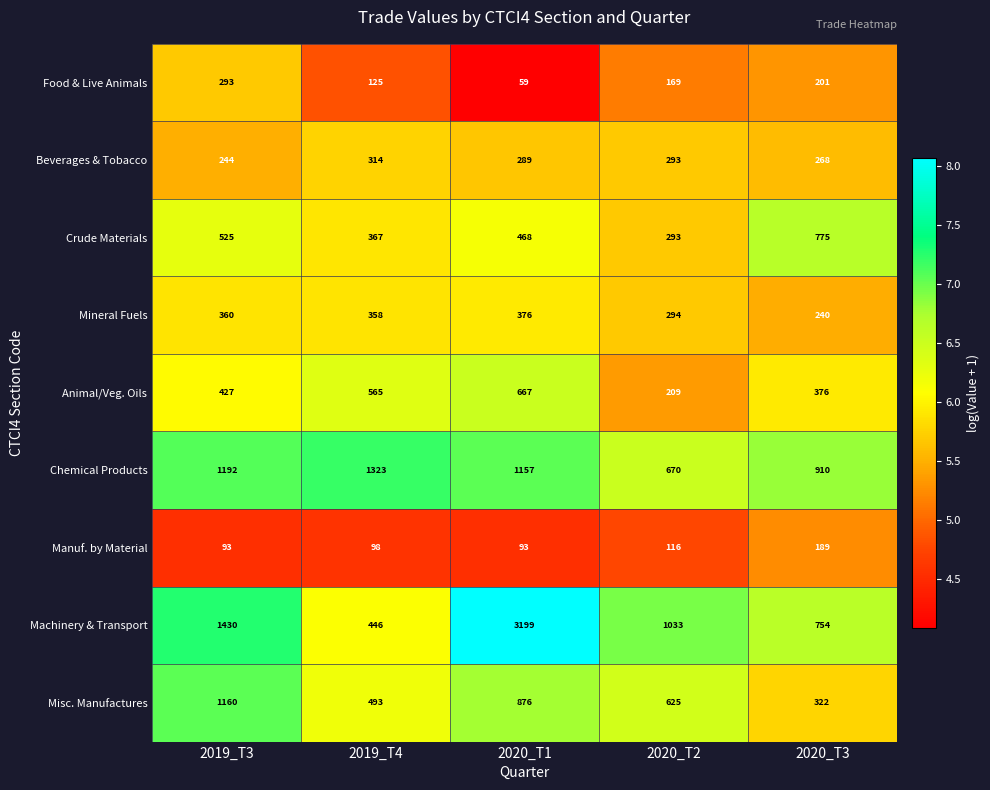

What is the difference between the highest and lowest values at 2020_T3?

721